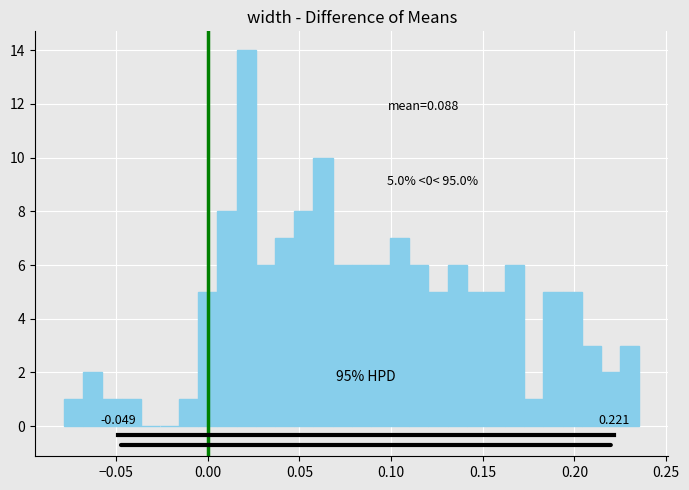

Around what value on the x-axis is the tallest bar? Give the approximate position of its centre, as read against the axis.

0.020